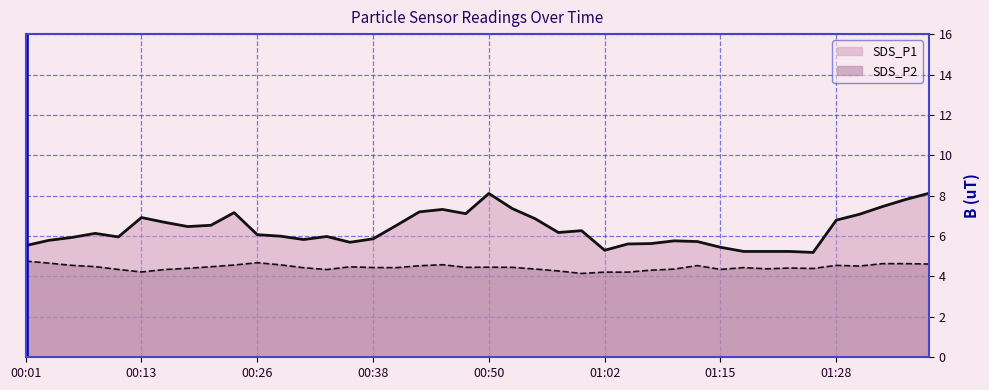

True or false: SDS_P2 and SDS_P1 cross at least once.

False